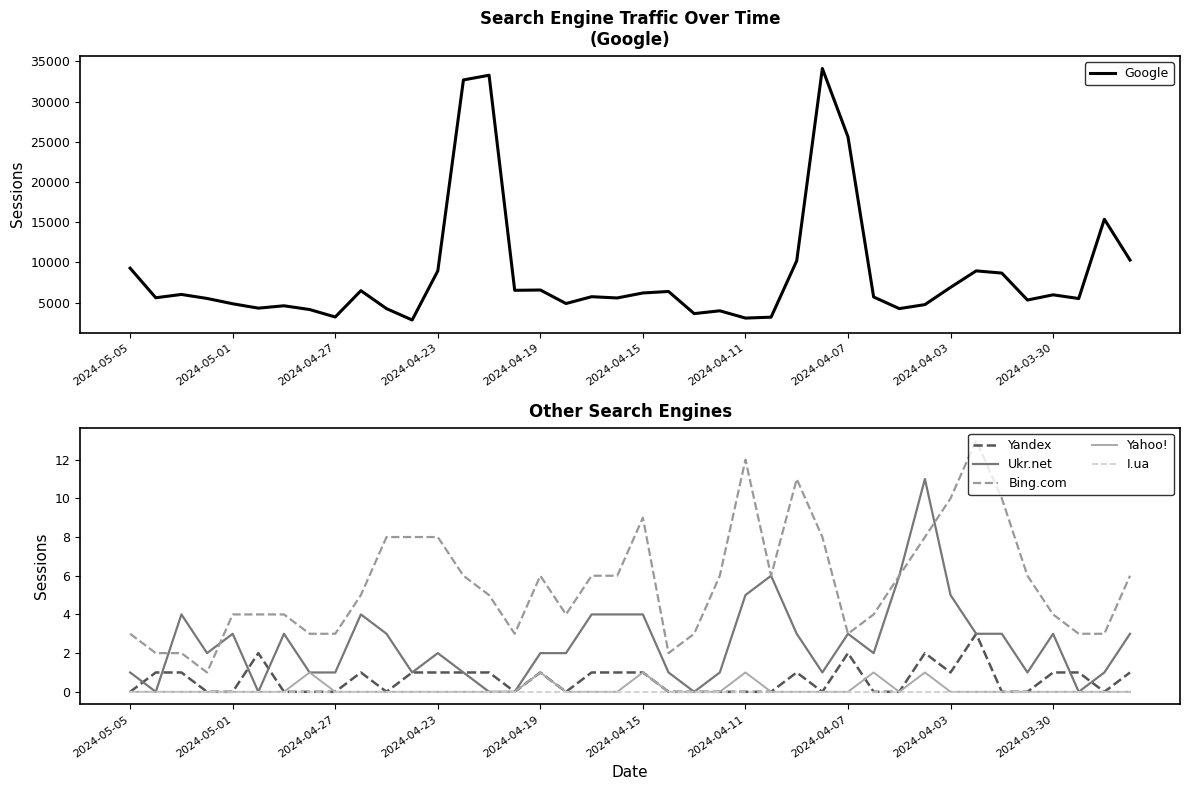

At how many categories does at least one series exceed 33839?

1